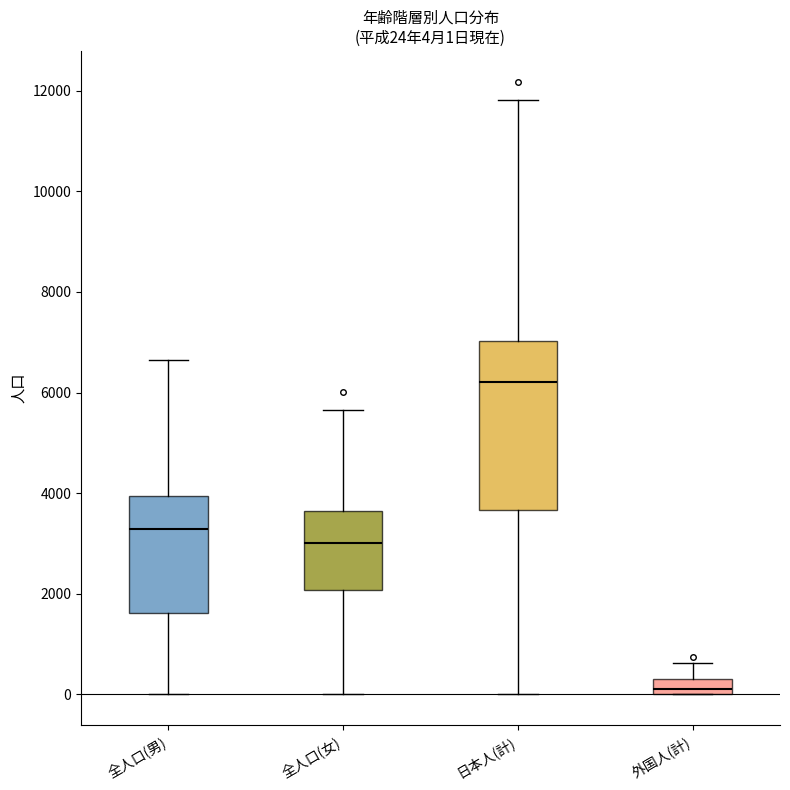

Comparing the boxes themselves (not the whiskers), which one is the tallest?

日本人(計)